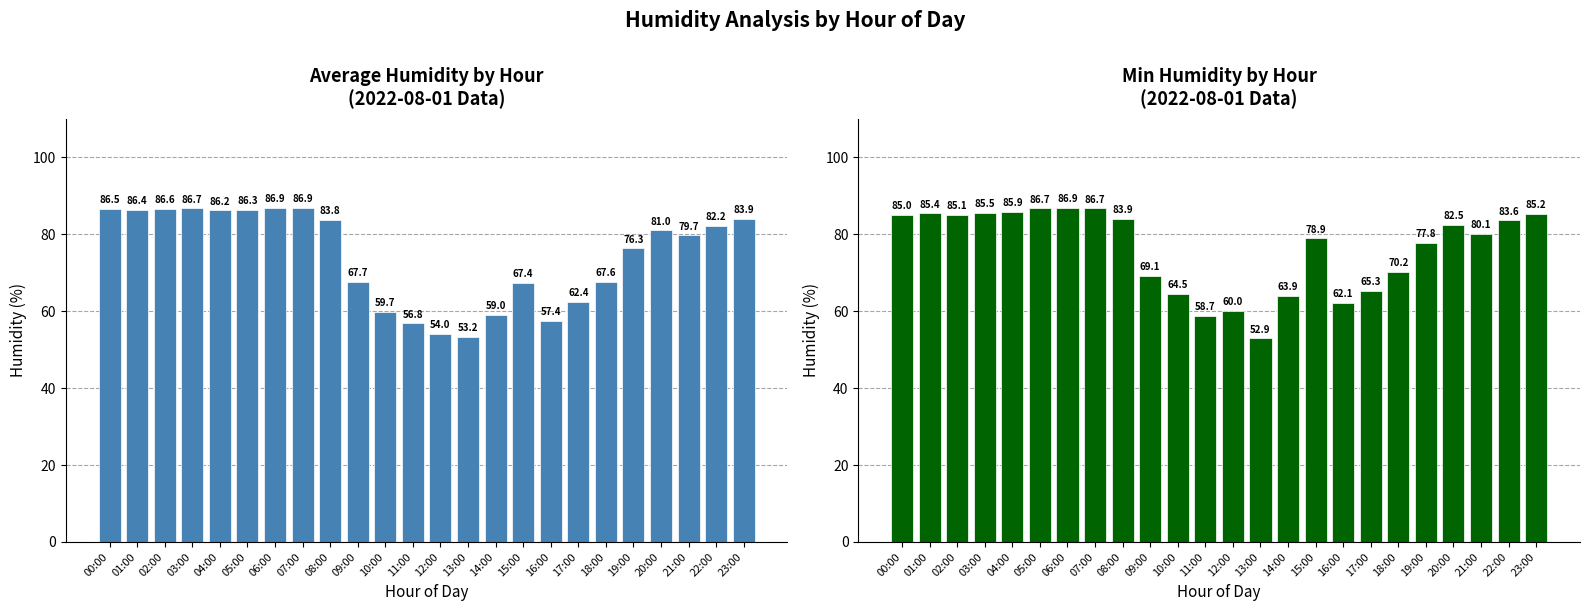

Read the Min Humidity value at 00:00.

85.0